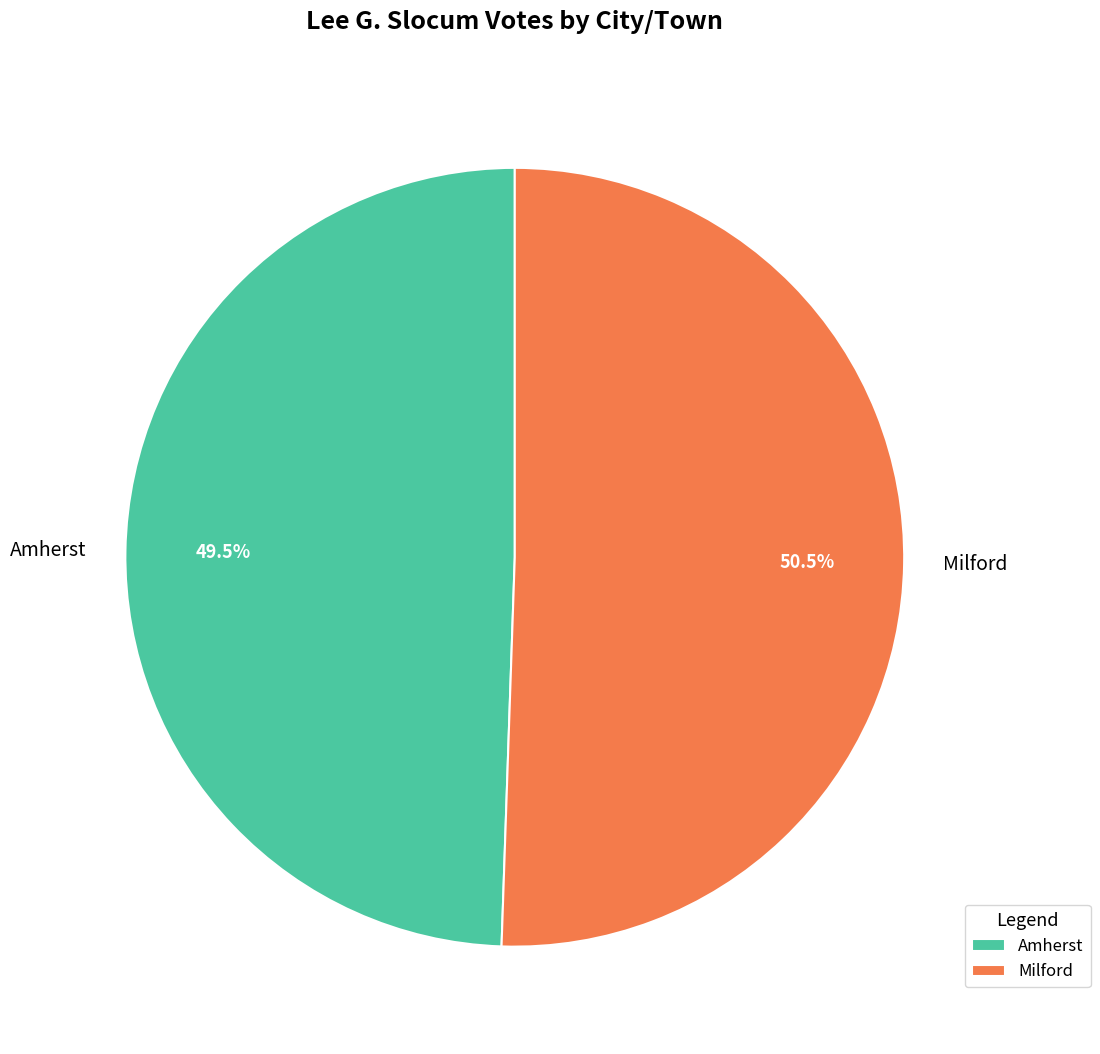

To the nearest percent, what is the combined percentage of Amherst and Milford?

100%